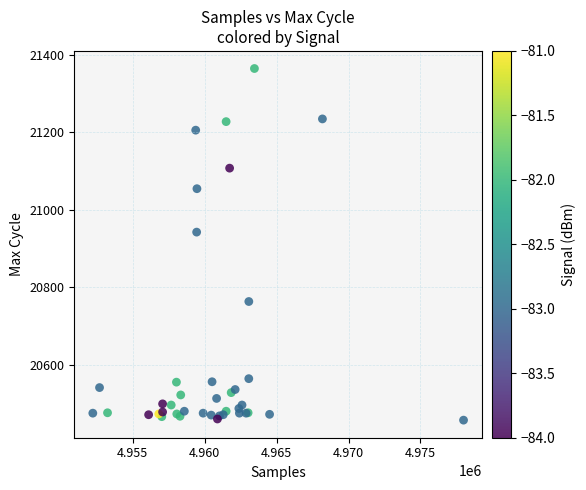

What Y value in the scatter plot is closest to 20910?

20942